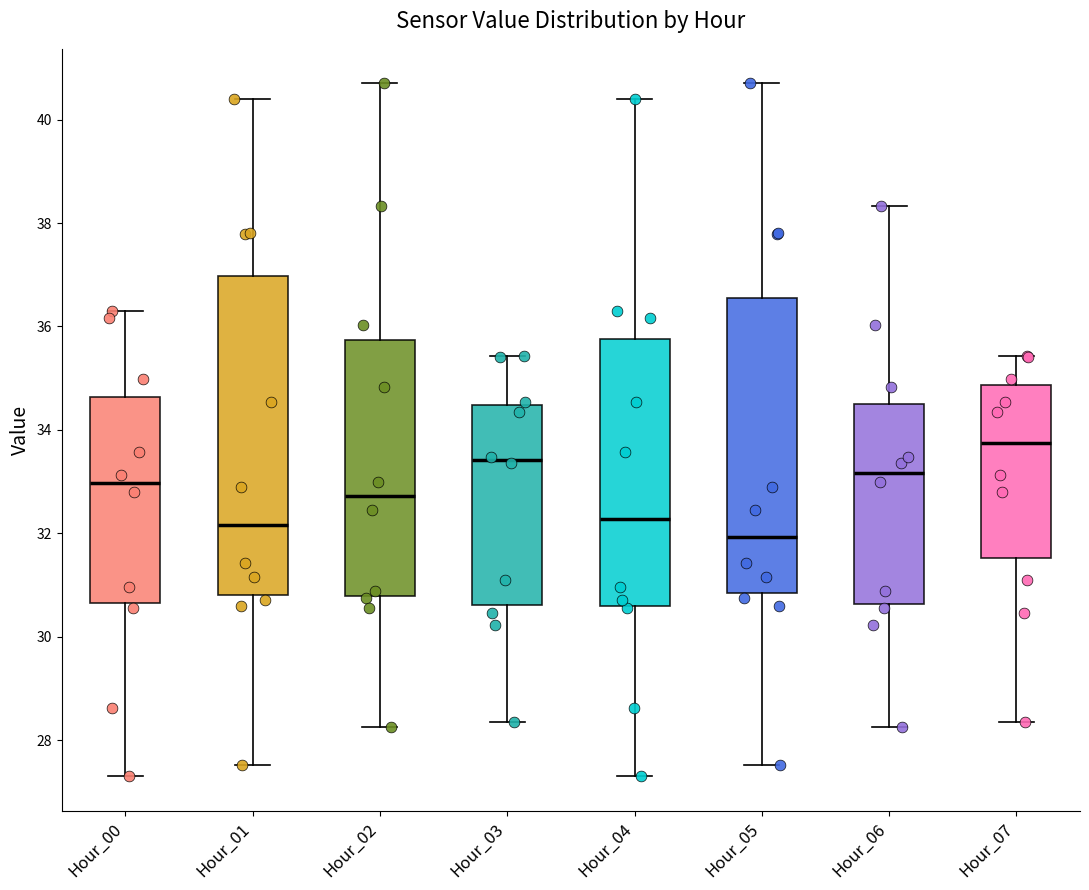

Reading left to right, read every box against the y-axis: the position of its median line, the range the box covers, and the ends of its whiskers. The values are not printed on the chart, so give them approximately, as read against the axis.

Hour_00: median 33.0, box 30.6 to 34.6, whiskers 27.4 to 36.4
Hour_01: median 32.2, box 30.8 to 37.0, whiskers 27.6 to 40.4
Hour_02: median 32.8, box 30.8 to 35.8, whiskers 28.2 to 40.8
Hour_03: median 33.4, box 30.6 to 34.4, whiskers 28.4 to 35.4
Hour_04: median 32.2, box 30.6 to 35.8, whiskers 27.4 to 40.4
Hour_05: median 32.0, box 30.8 to 36.6, whiskers 27.6 to 40.8
Hour_06: median 33.2, box 30.6 to 34.4, whiskers 28.2 to 38.4
Hour_07: median 33.8, box 31.6 to 34.8, whiskers 28.4 to 35.4